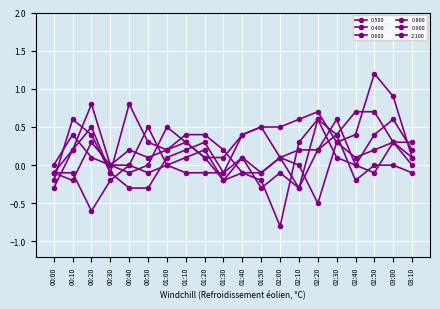

How many interior local peaks does the 0.900 series have?

4